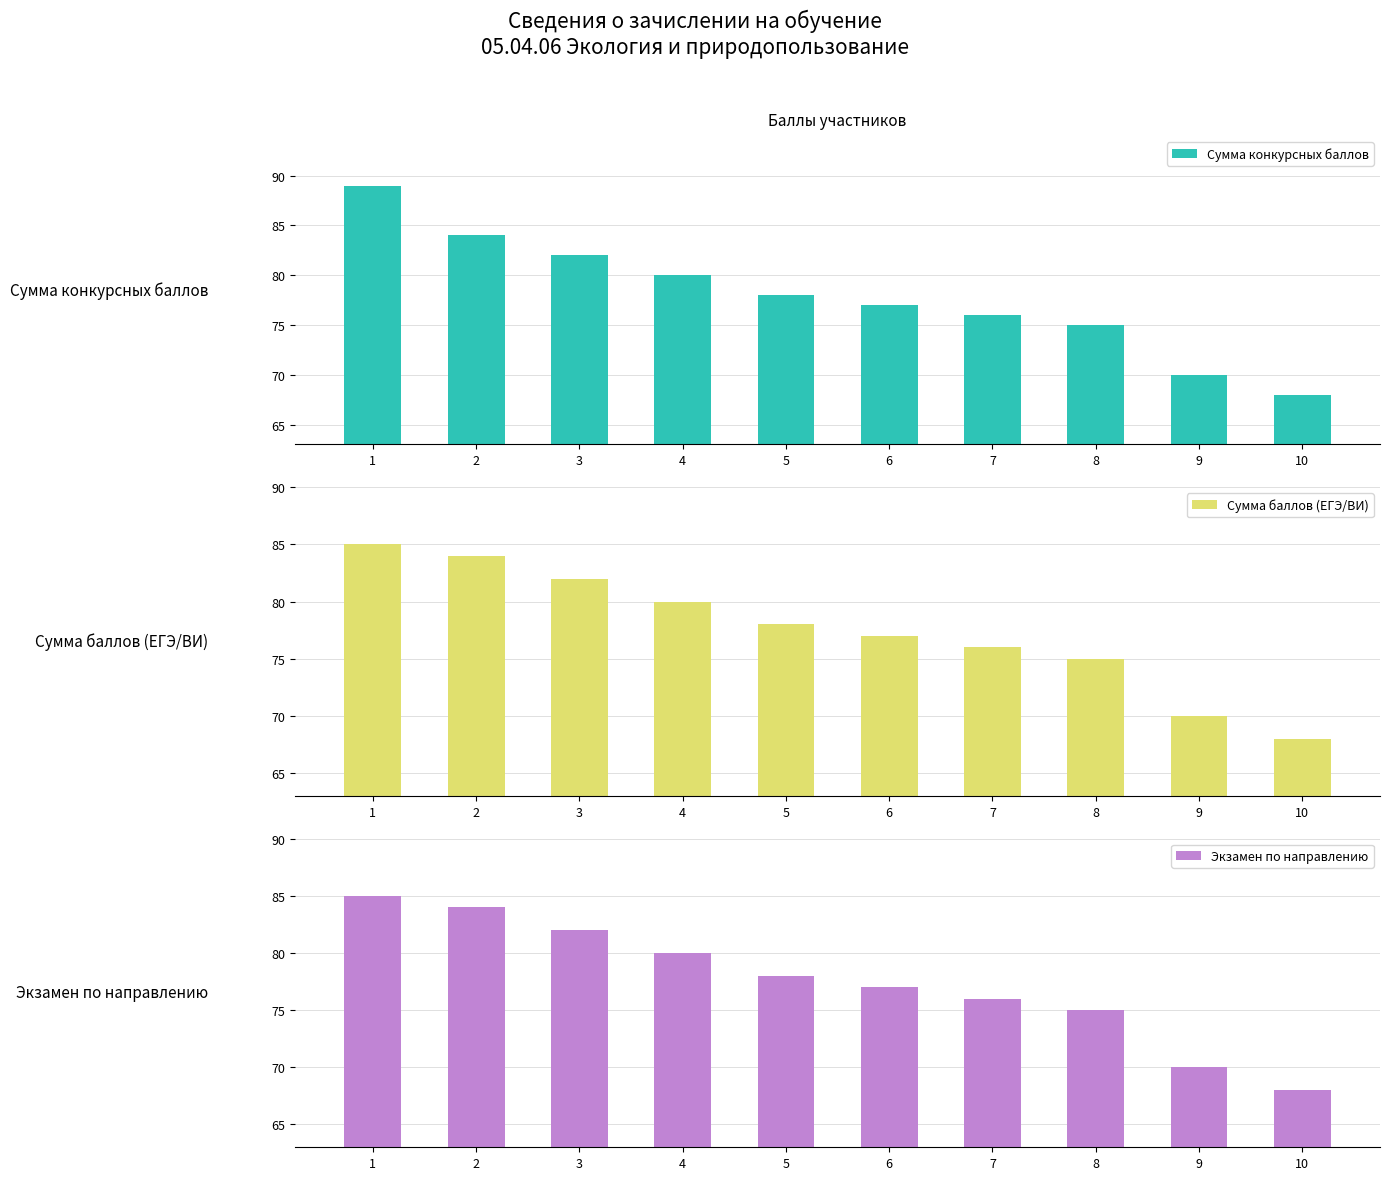

At which label is Экзамен по направлению closest to 76?

7